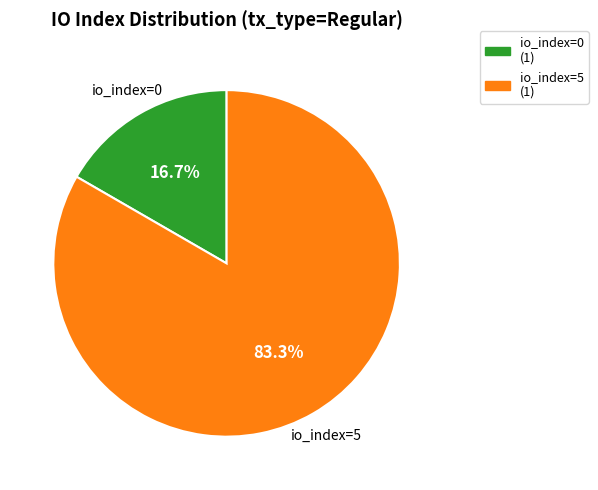

Is there a majority slice in this chart?

Yes